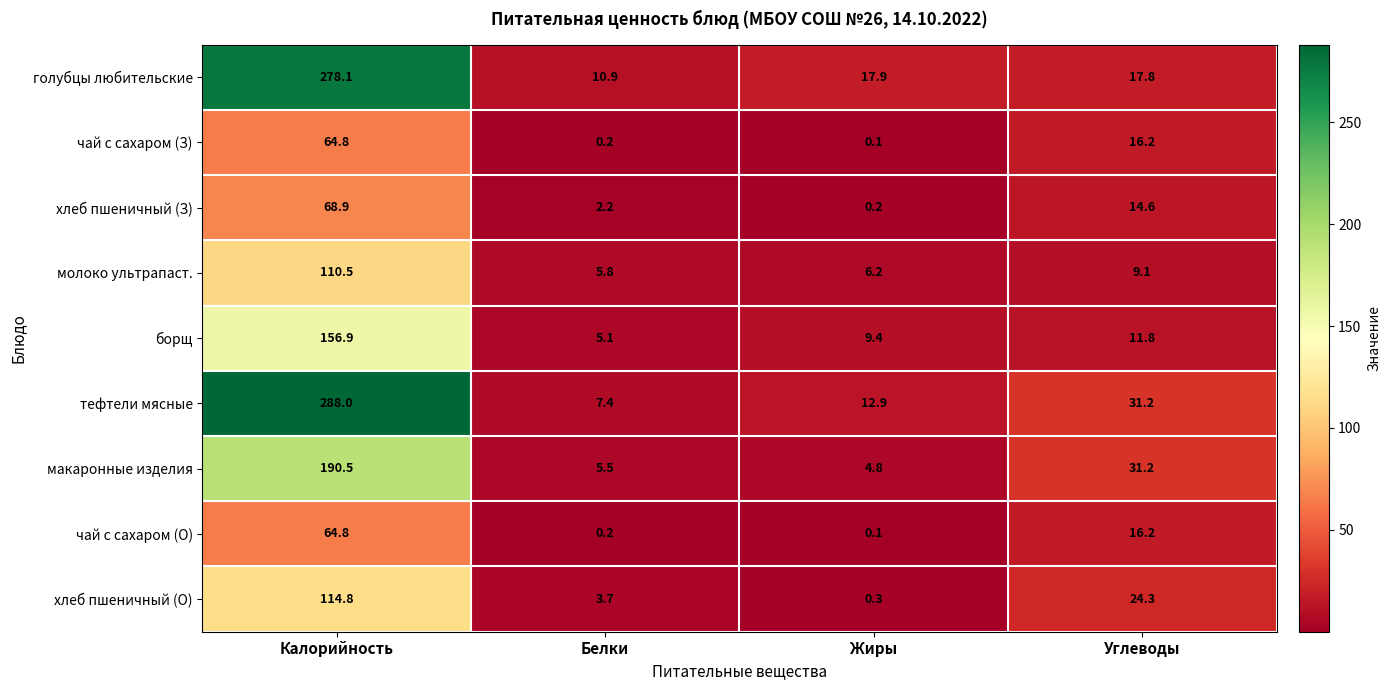

Which series has the largest range (max minus min)?

тефтели мясные